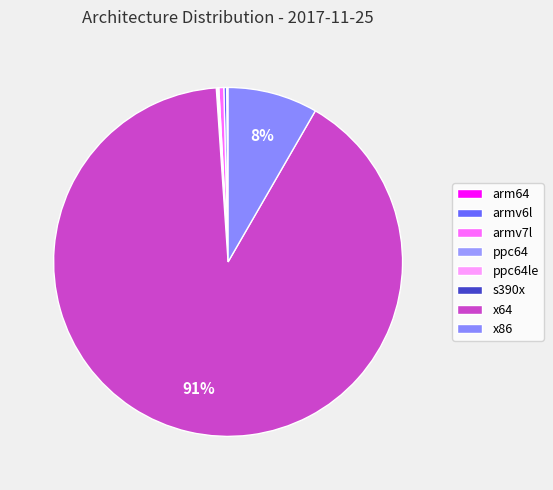

The x86 slice represents 2% of the pie. True or false?

False